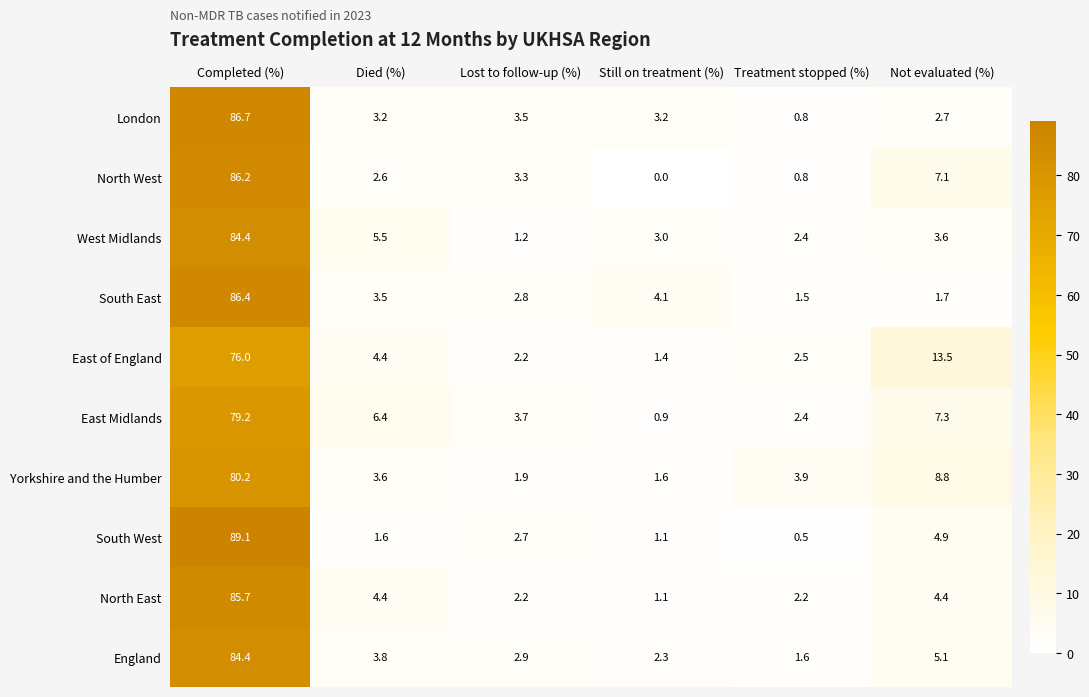

At how many categories does at least one series exceed 28?

1